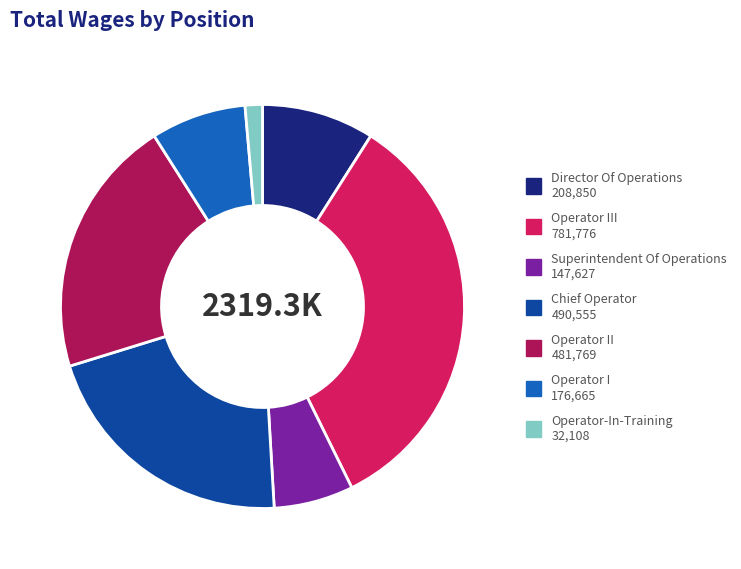

Is there any slice that represents more than half of the pie?

No